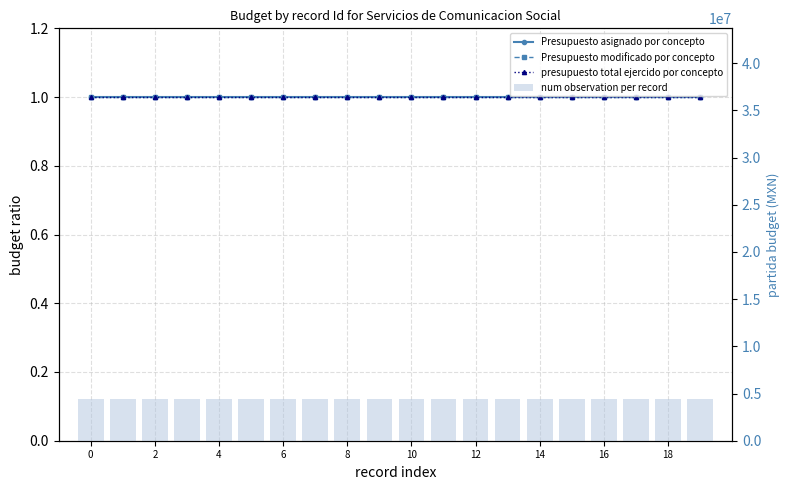

Reading left to right, list all the values displayed in this chart.

Presupuesto asignado por concepto: 1.0	1.0	1.0	1.0	1.0	1.0	1.0	1.0	1.0	1.0	1.0	1.0	1.0	1.0	1.0	1.0	1.0	1.0	1.0	1.0
Presupuesto modificado por concepto: 1.0	1.0	1.0	1.0	1.0	1.0	1.0	1.0	1.0	1.0	1.0	1.0	1.0	1.0	1.0	1.0	1.0	1.0	1.0	1.0
presupuesto total ejercido por concepto: 1.0	1.0	1.0	1.0	1.0	1.0	1.0	1.0	1.0	1.0	1.0	1.0	1.0	1.0	1.0	1.0	1.0	1.0	1.0	1.0
num observation per record: 4369517.5	4369517.5	4369517.5	4369517.5	4369517.5	4369517.5	4369517.5	4369517.5	4369517.5	4369517.5	4369517.5	4369517.5	4369517.5	4369517.5	4369517.5	4369517.5	4369517.5	4369517.5	4369517.5	4369517.5